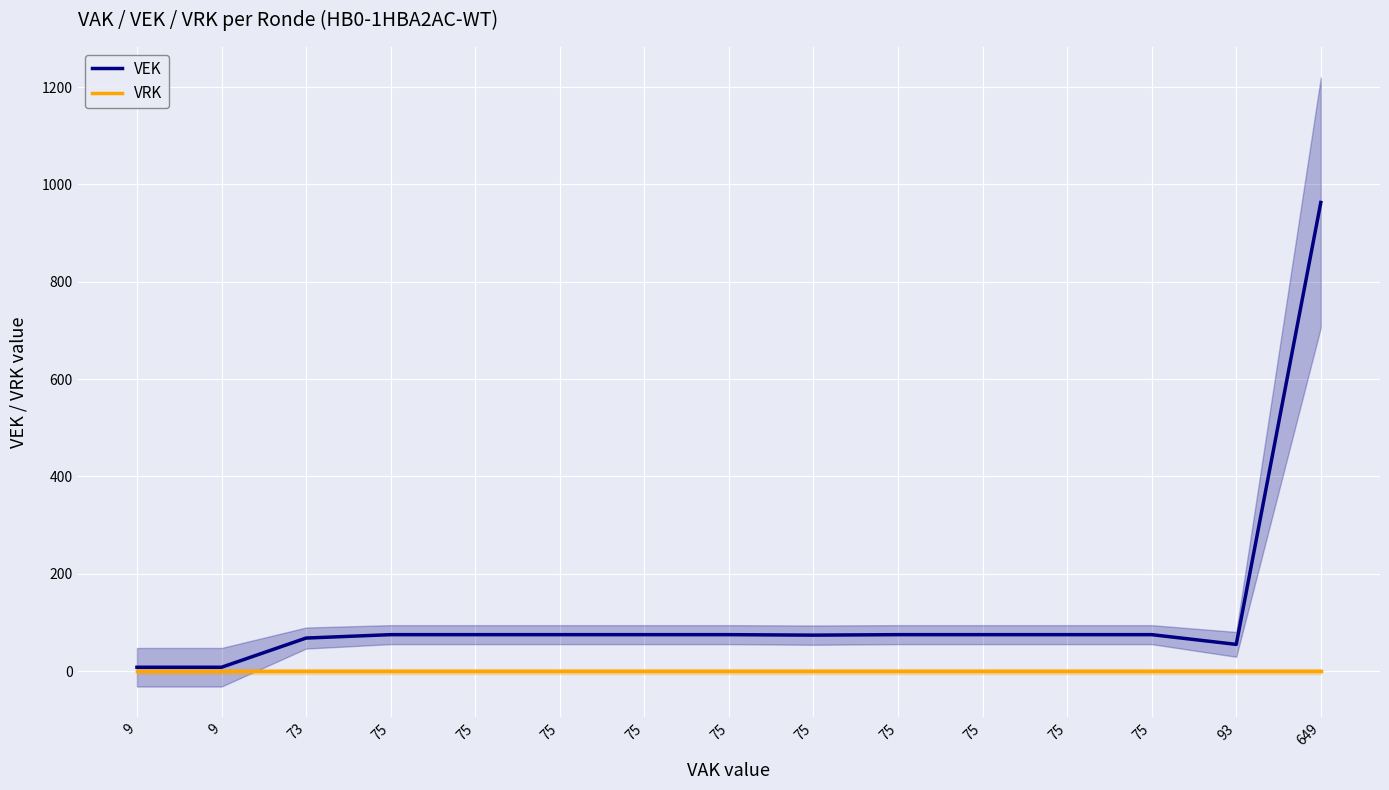

Which has a higher value, 75 or 93?

75